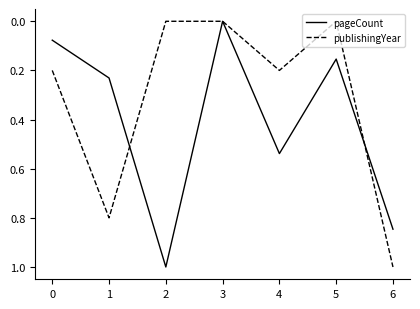

Is it true that publishingYear equals 0.2 at 0?

True